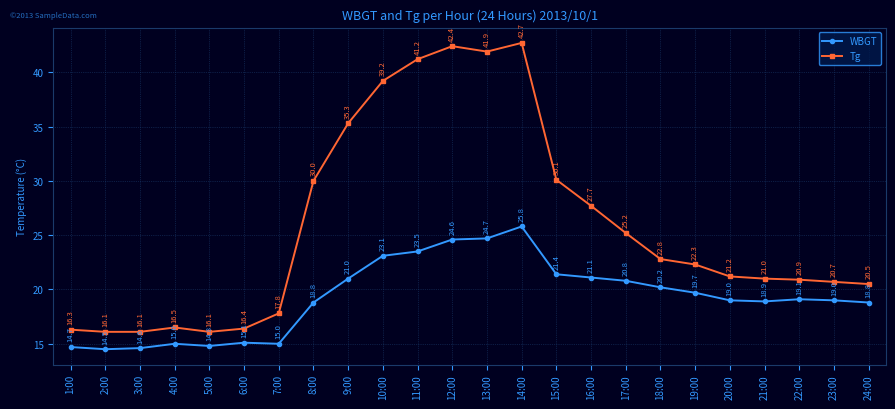

What is the label of the 11th point from the left?

11:00